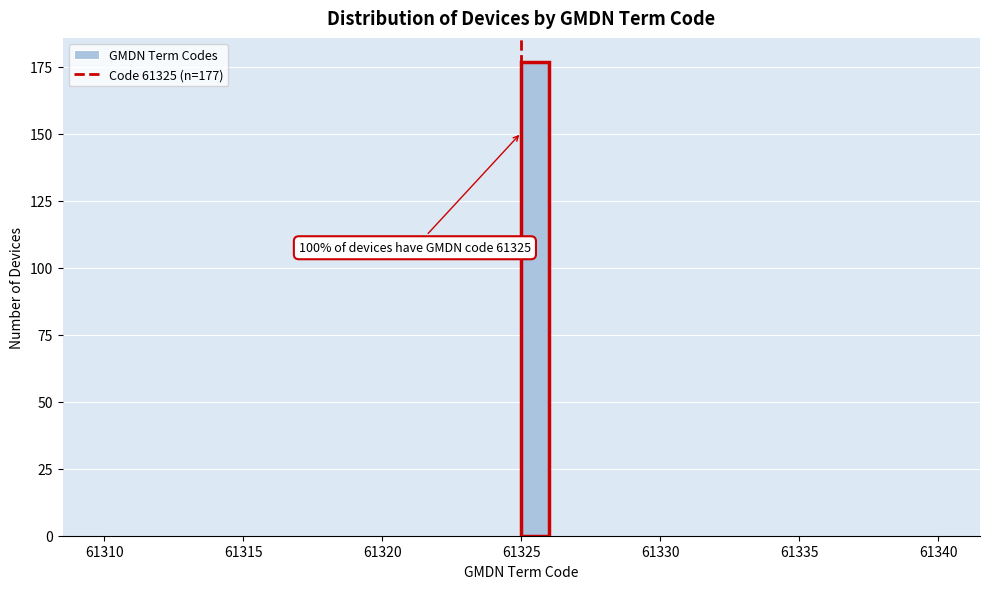

Around what value on the x-axis is the tallest bar? Give the approximate position of its centre, as read against the axis.

61325.5